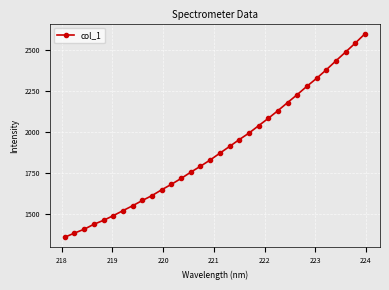

What is the greatest value displayed?

2598.2